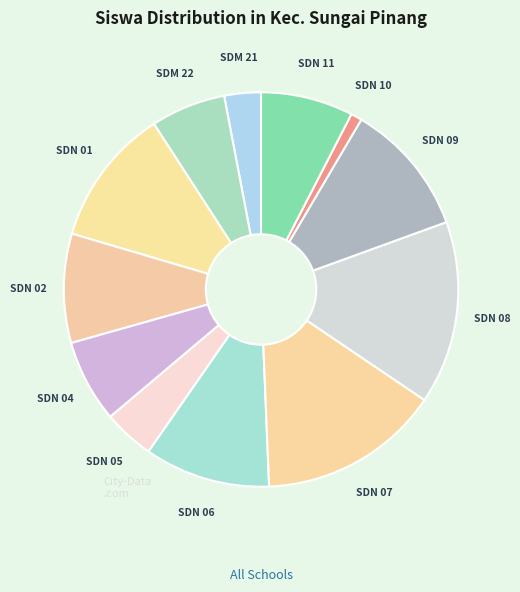

To the nearest percent, what is the average slice percentage?

8%